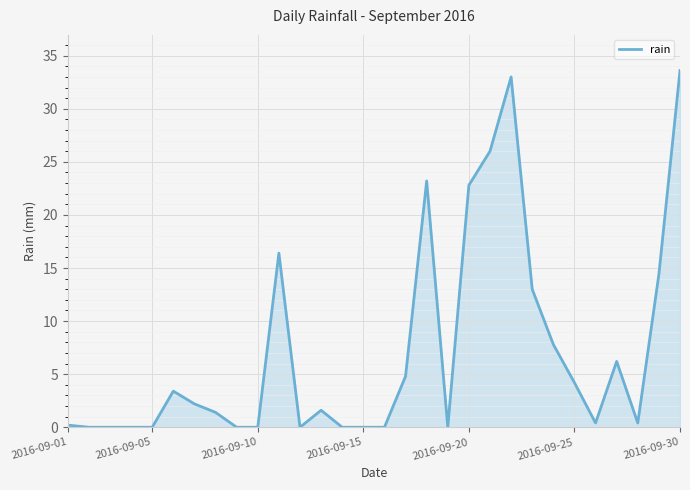

What is the maximum value shown in the chart?

33.6